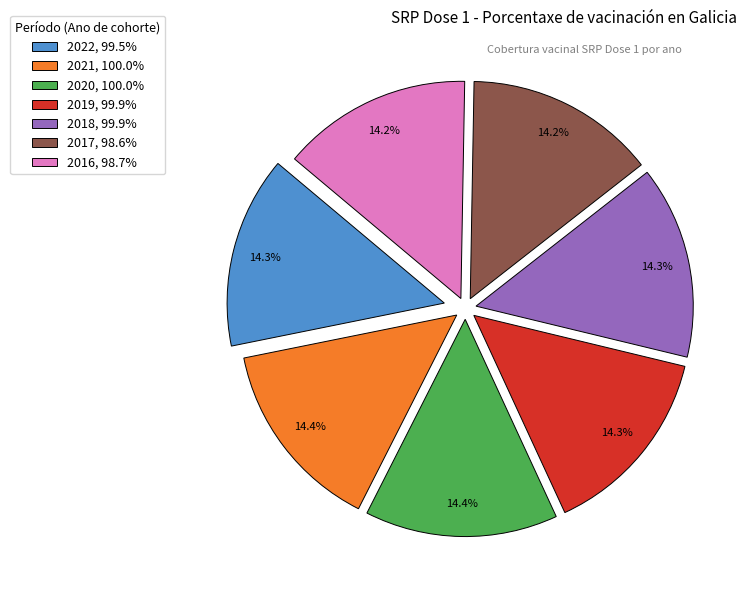

Approximately how many times larger is the value at 2022 compared to 2017?

1.0